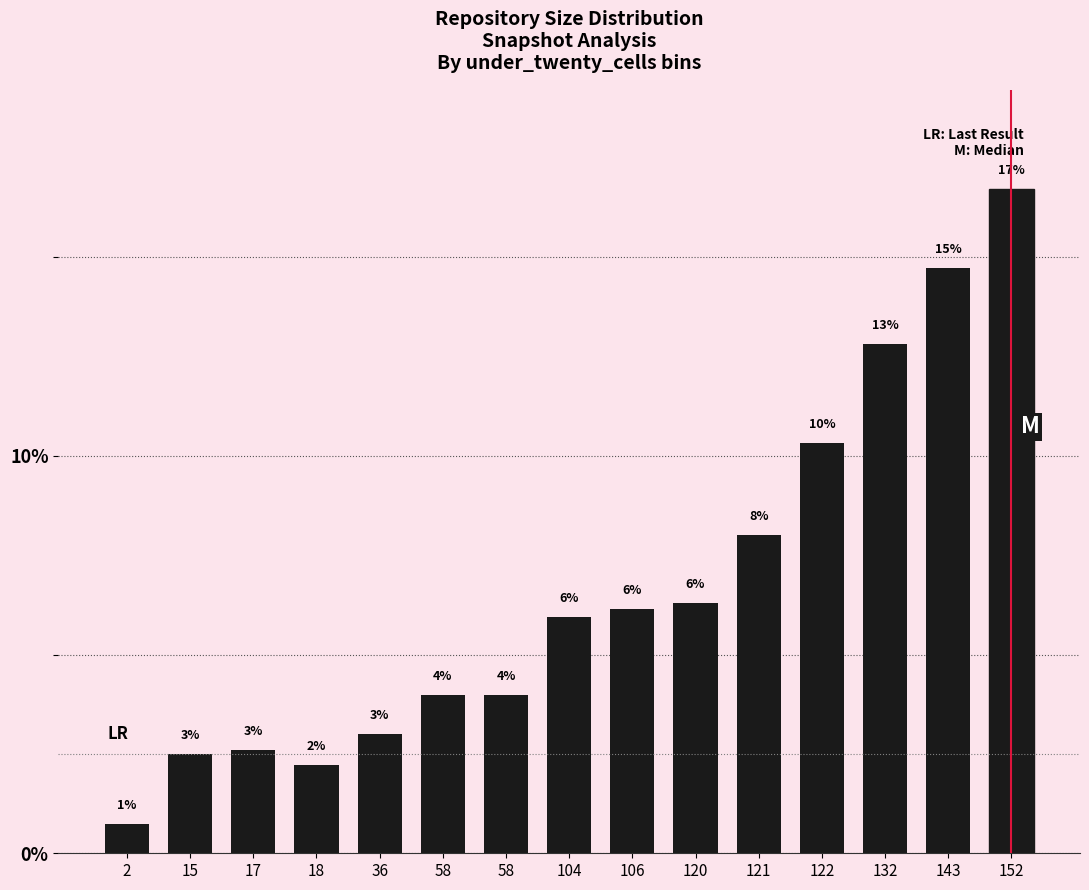

Are the bars horizontal?

No